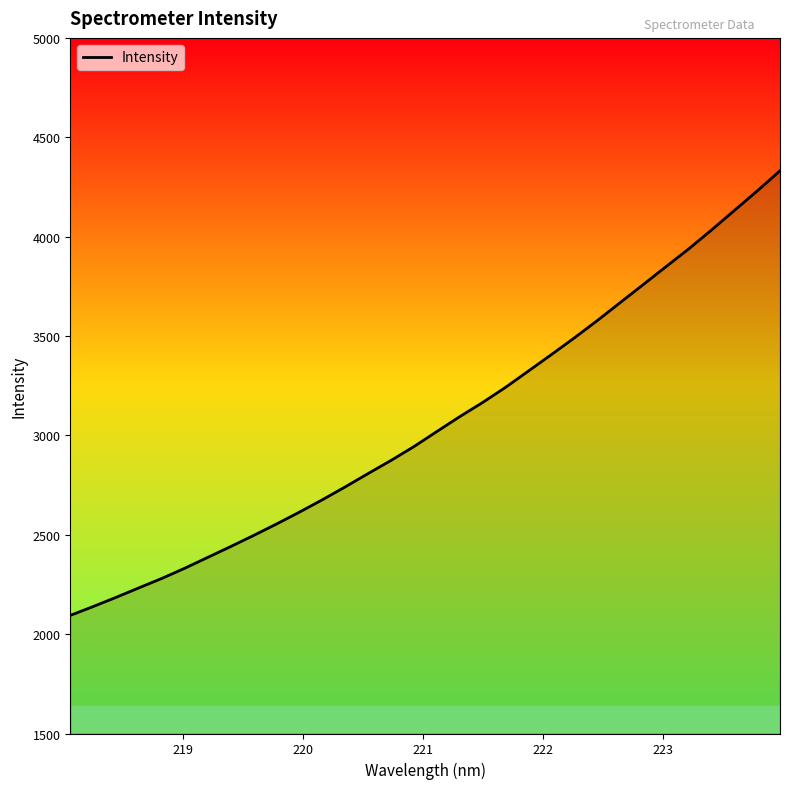

What is the difference between the maximum and minimum values?

2237.3